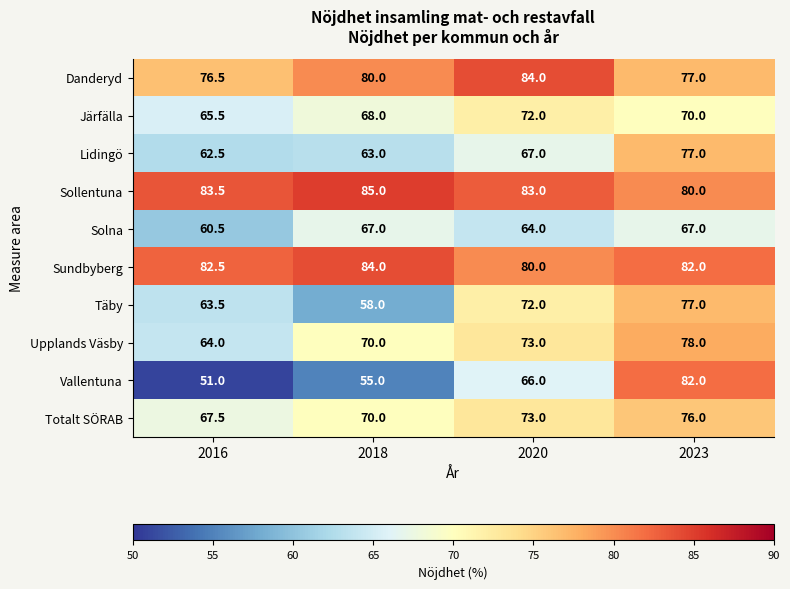

What is the difference between the Järfälla values at 2016 and 2020?

6.5